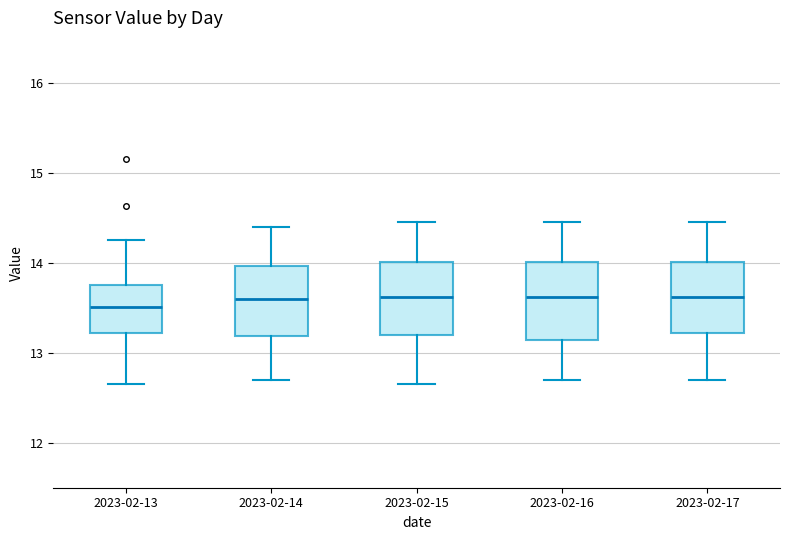

Reading left to right, transcribe this box plot: for each box, give where its median line is, the range the box spans, and where its two whiskers end, as read against the y-axis. The values are not printed on the chart, so give them approximately, as read against the axis.

2023-02-13: median 13.5, box 13.2 to 13.8, whiskers 12.7 to 14.3
2023-02-14: median 13.6, box 13.2 to 14.0, whiskers 12.7 to 14.4
2023-02-15: median 13.6, box 13.2 to 14.0, whiskers 12.7 to 14.5
2023-02-16: median 13.6, box 13.1 to 14.0, whiskers 12.7 to 14.5
2023-02-17: median 13.6, box 13.2 to 14.0, whiskers 12.7 to 14.5